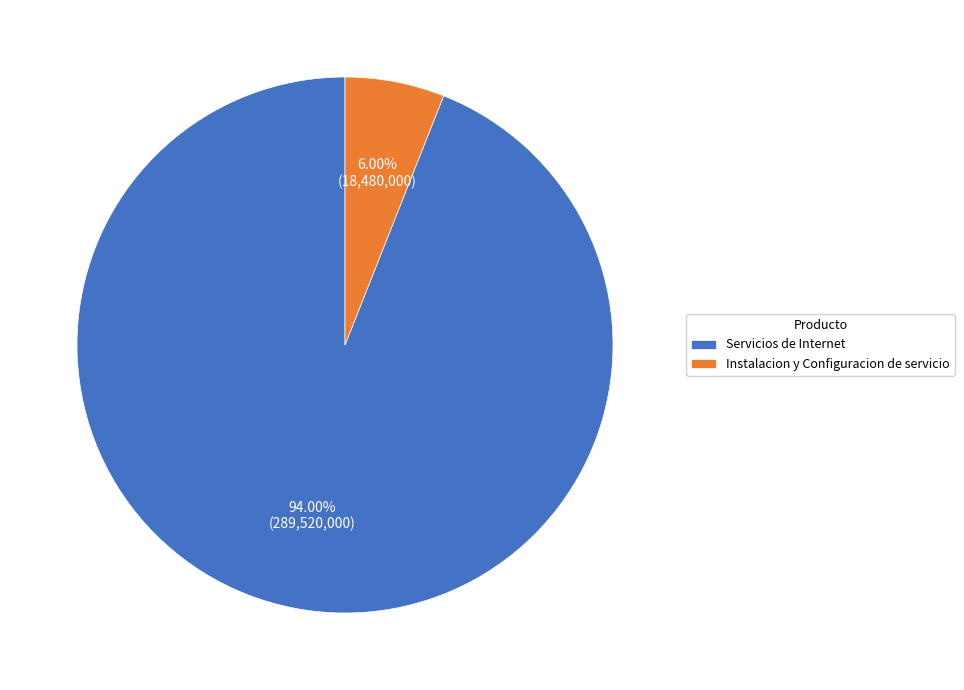

Which slice is the smallest?

Instalacion y Configuracion de servicio